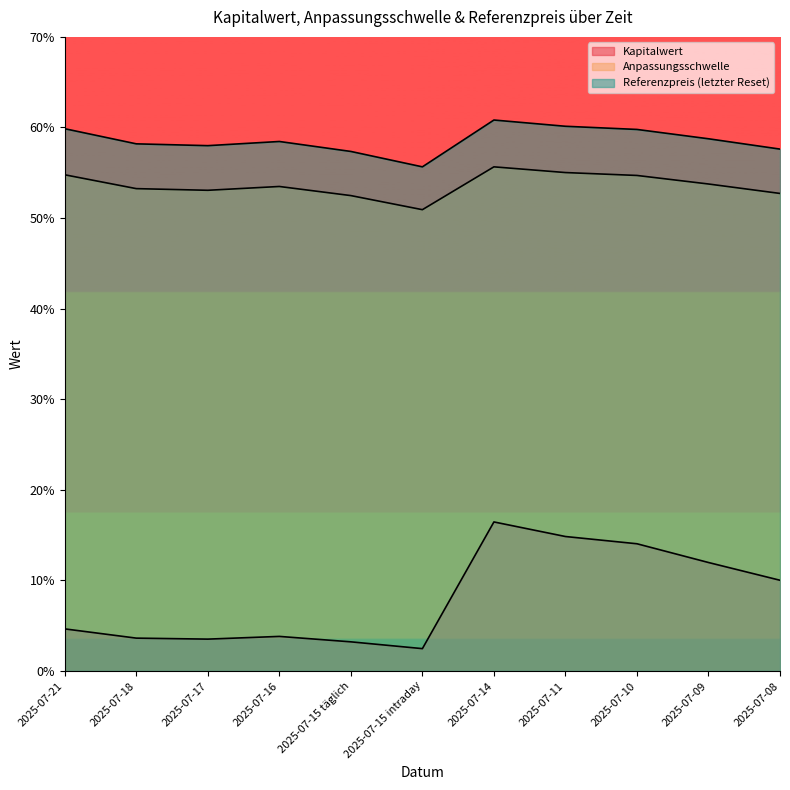

True or false: Kapitalwert and Referenzpreis (letzter Reset) intersect in this chart.

False